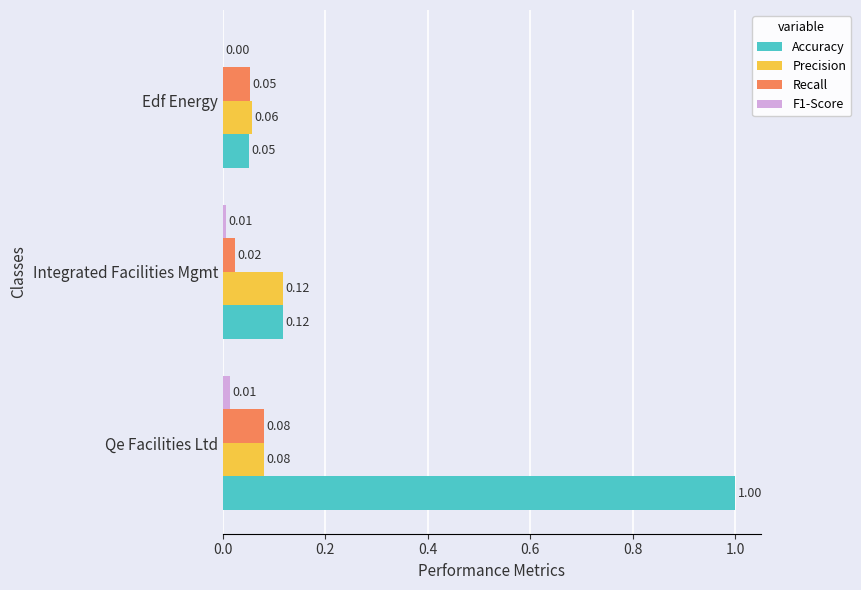

At which category is the sum across all series the highest?

Qe Facilities Ltd